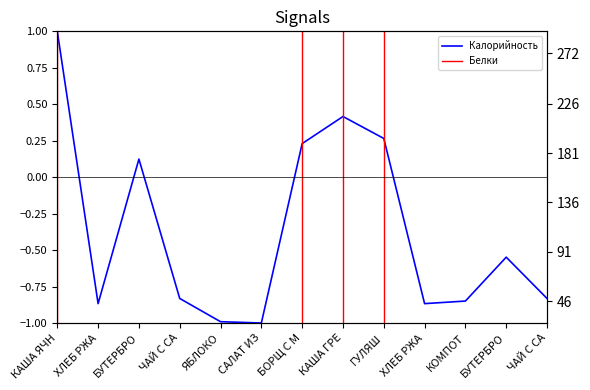

At which category is the sum across all series the highest?

ГУЛЯШ